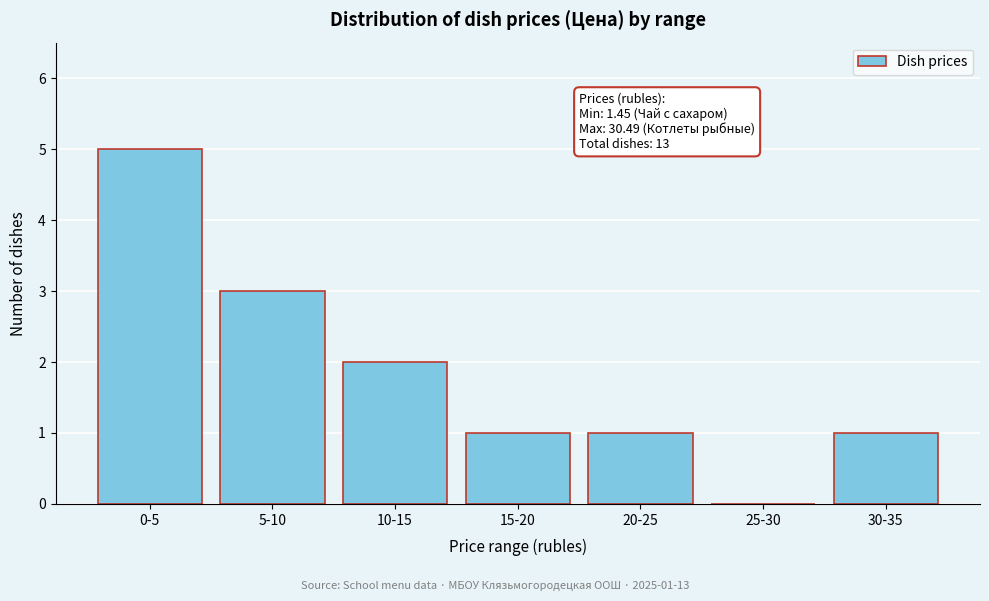

Reading right to left, what are all the values shown in this chart?

30-35=1	25-30=0	20-25=1	15-20=1	10-15=2	5-10=3	0-5=5